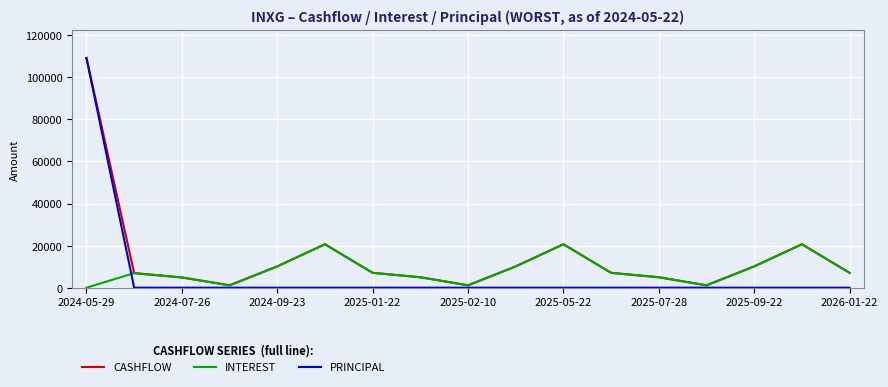

Which series has the widest spread of values?

PRINCIPAL